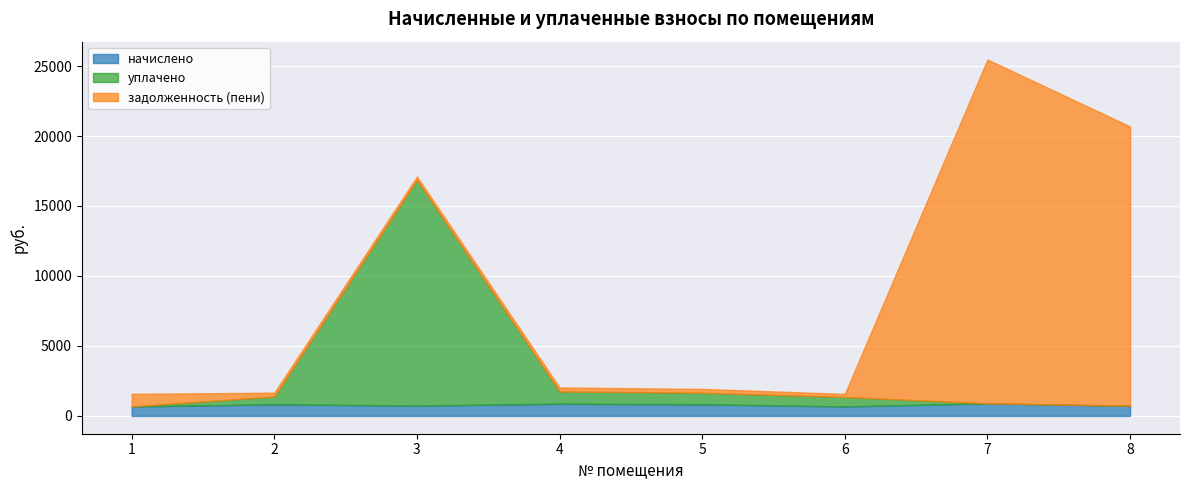

Between which two adjacent categories do задолженность (пени) and начислено first intersect?

1 and 2